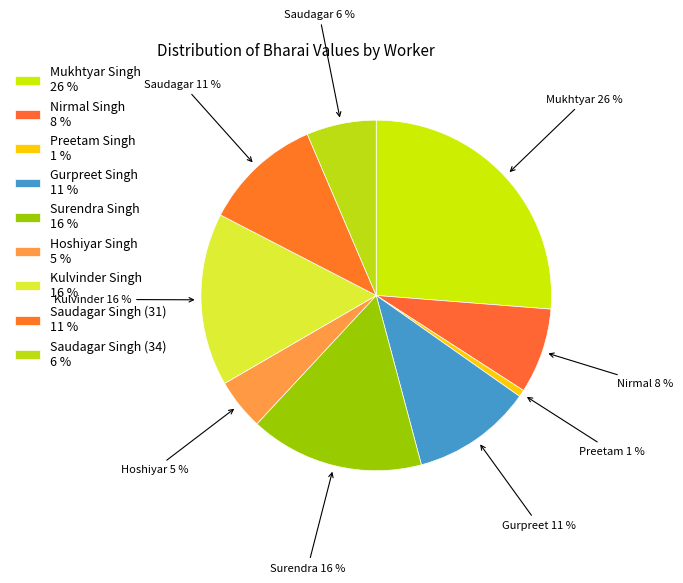

How many segments does this pie chart have?

9